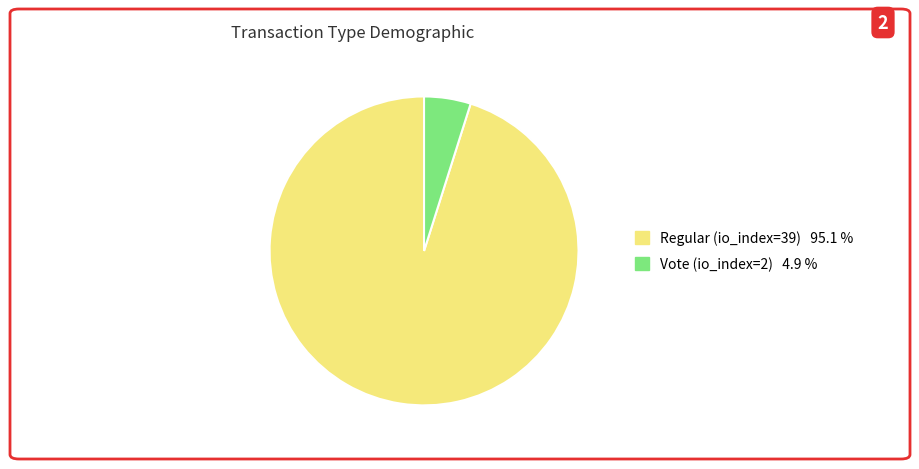

Approximately how many times larger is the value at Regular (io_index=39) compared to Vote (io_index=2)?

19.5